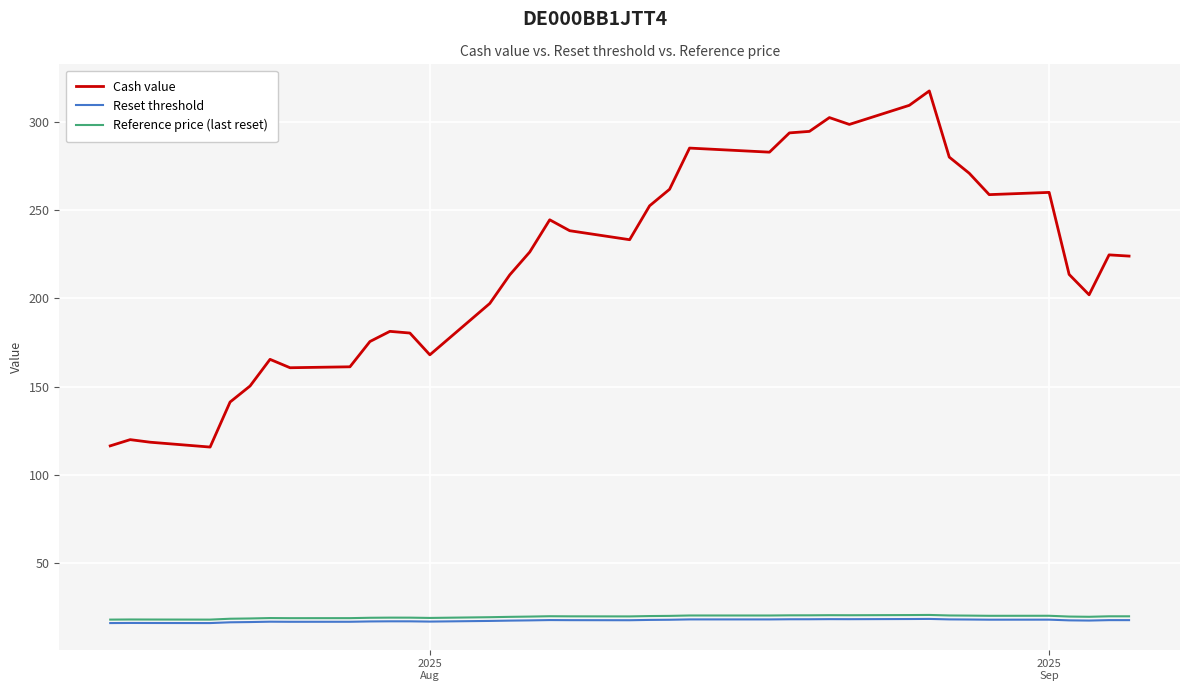

Which series has the largest total across all categories?

Cash value